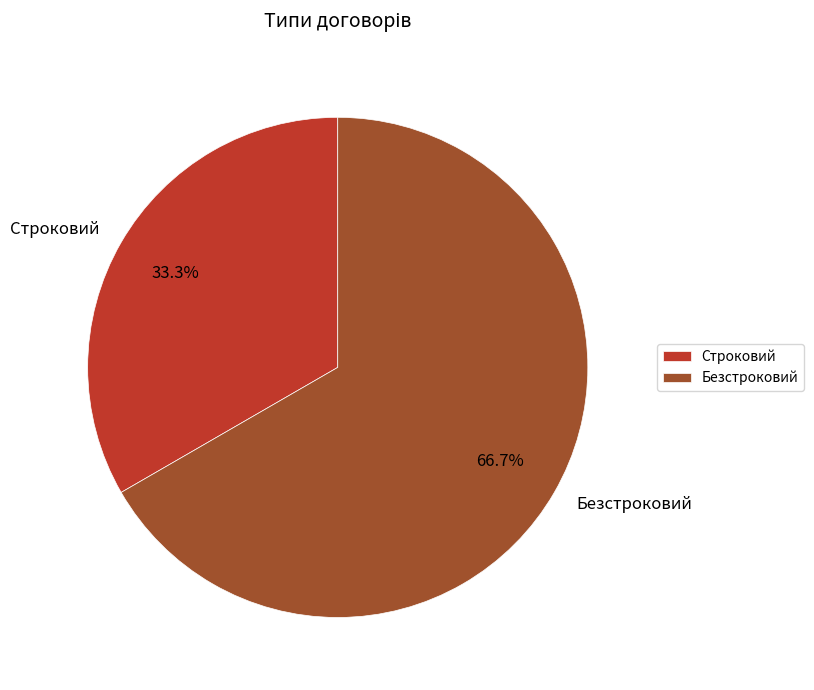

To the nearest percent, what is the difference between the Безстроковий and Строковий slice percentages?

33%